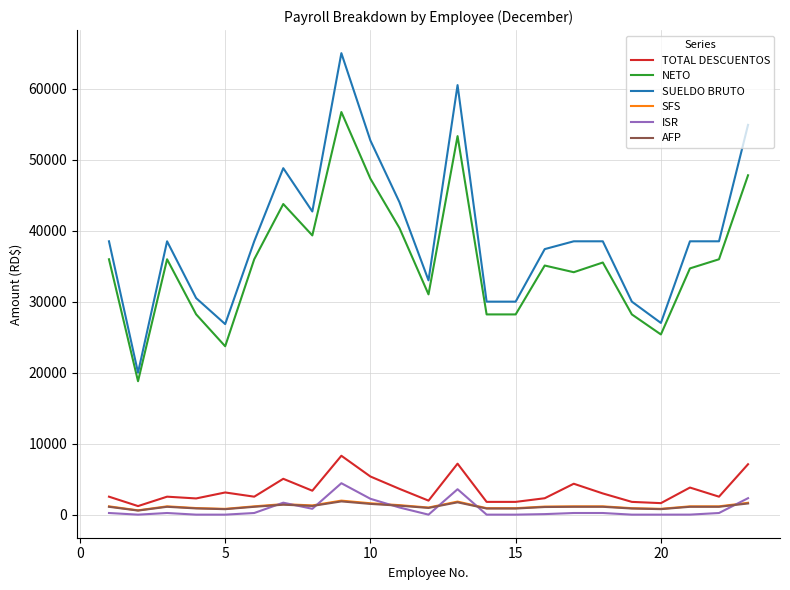

True or false: TOTAL DESCUENTOS and SUELDO BRUTO cross at least once.

False